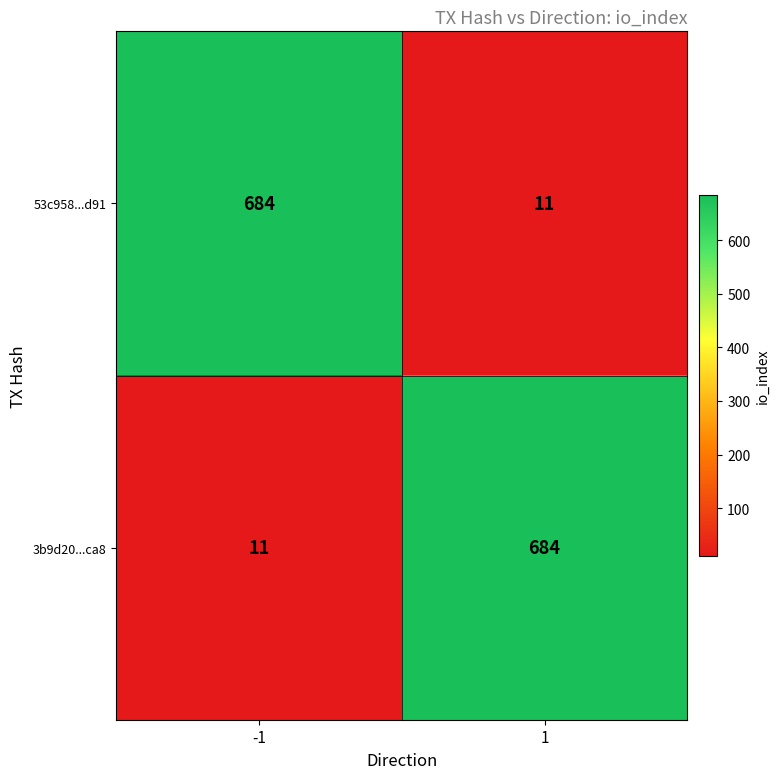

What is the maximum value for 53c958...d91?

684